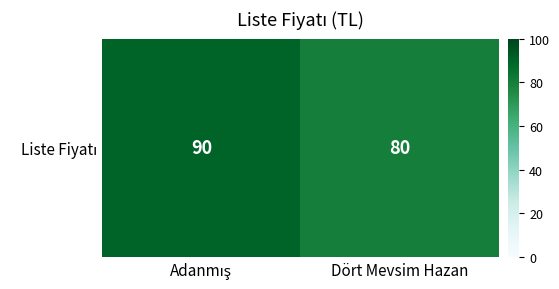

What is the change in value from Adanmış to Dört Mevsim Hazan?

-10